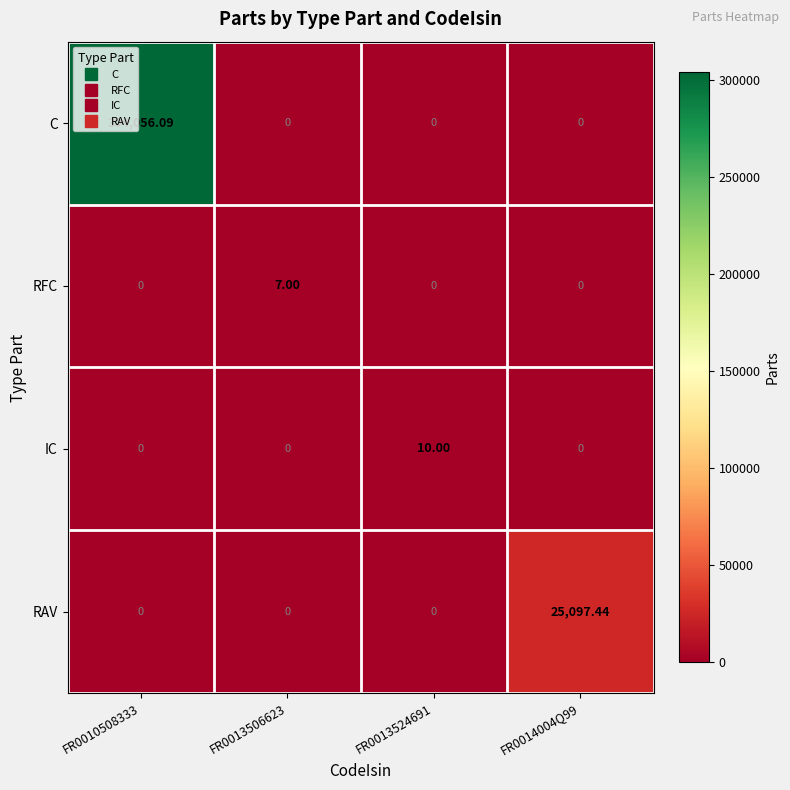

Which series changed the most between FR0010508333 and FR0014004Q99?

C